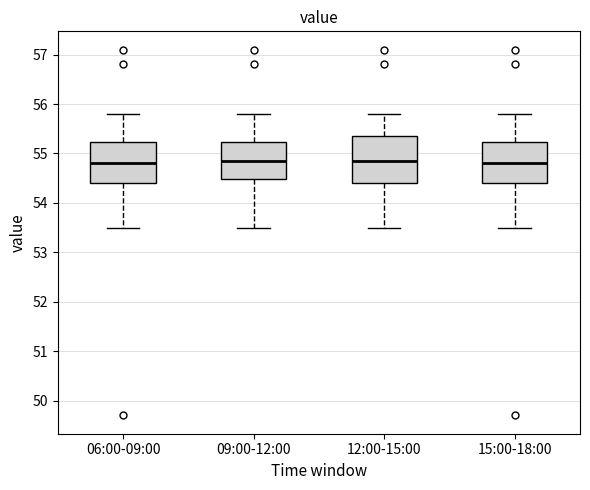

Where does the lower whisker of the box for 09:00-12:00 end on the y-axis? The values are not printed on the chart, so give them approximately, as read against the axis.

53.5